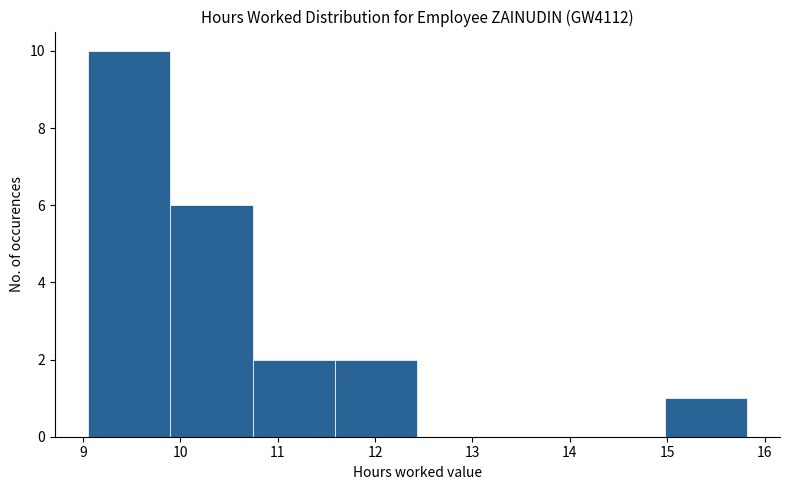

Which range on the x-axis has the tallest bar?

9.1 to 9.9